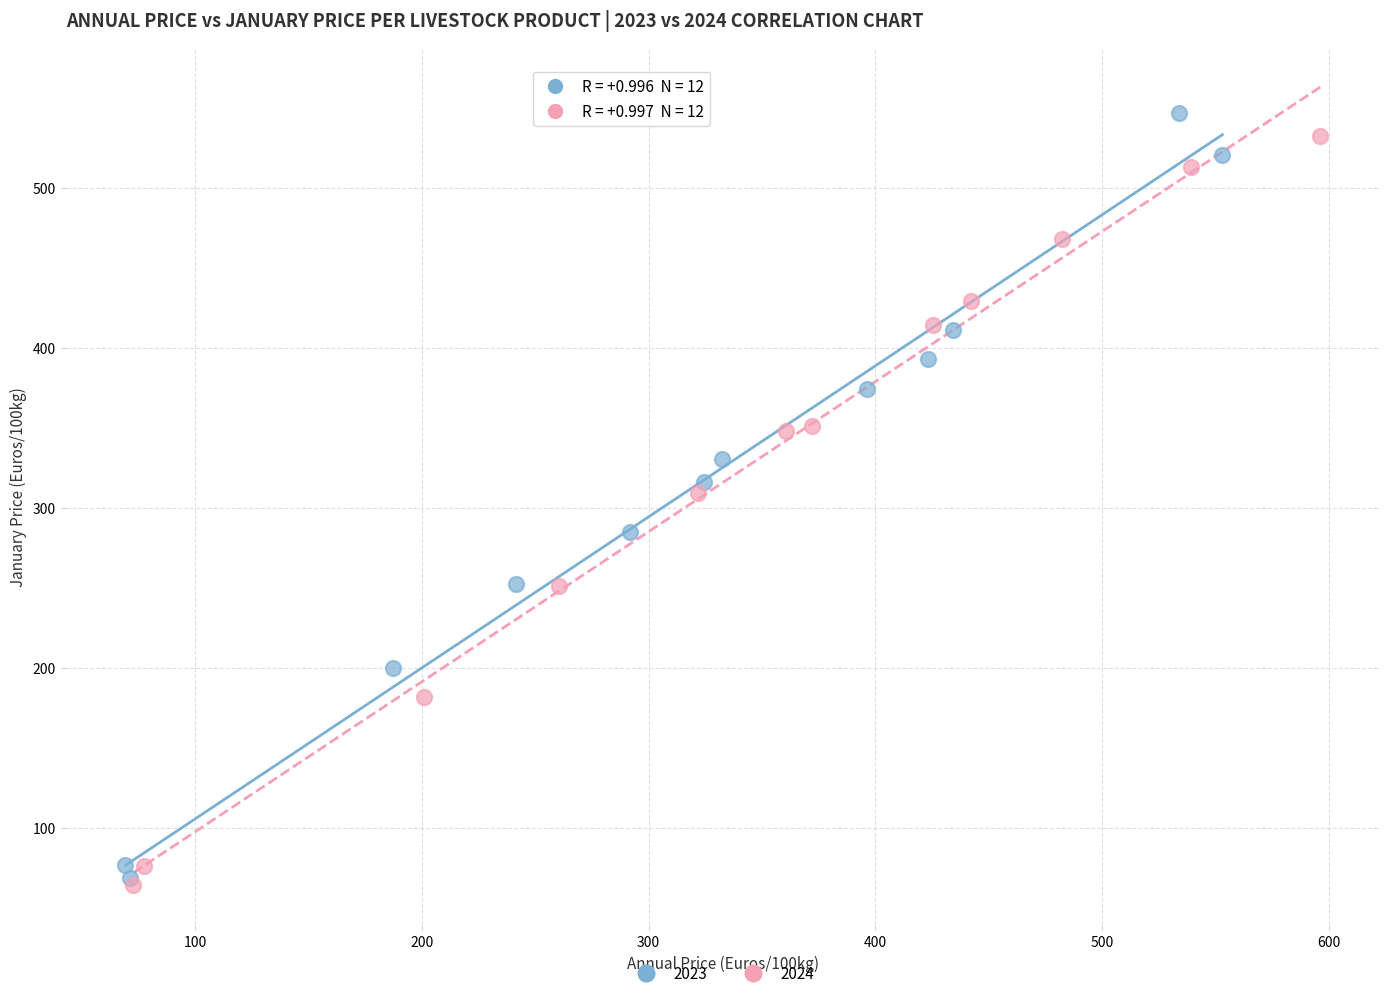

Which series contains the lowest Y value?

2024